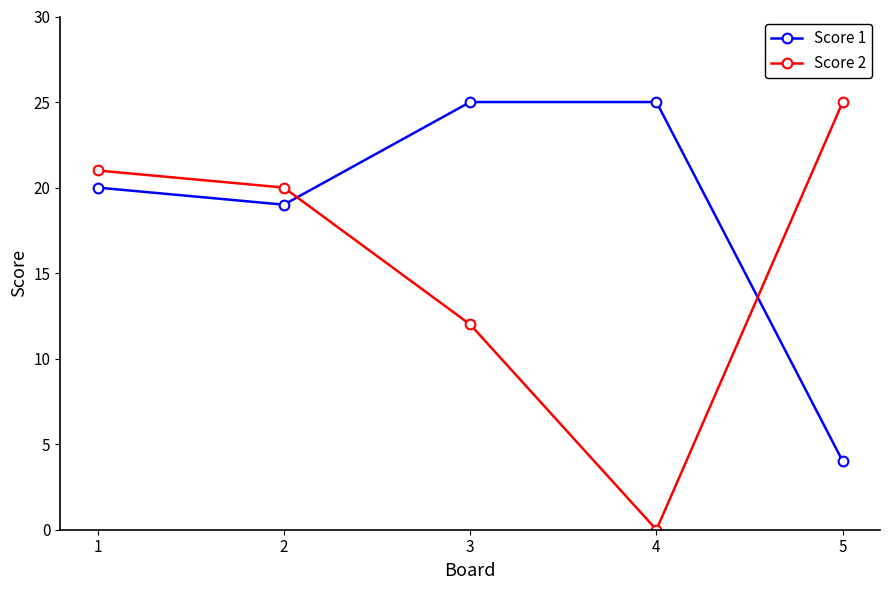

Does the chart have visible grid lines?

No